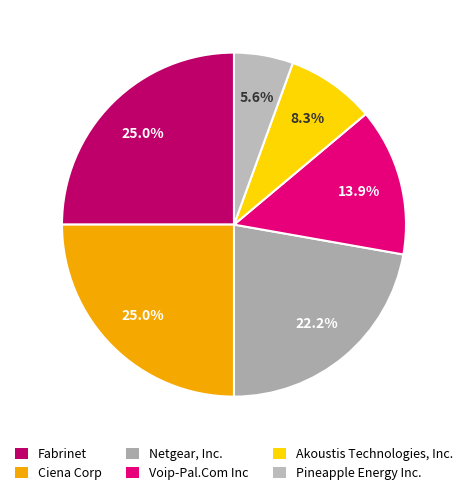

True or false: Ciena Corp accounts for 25% of the total.

True